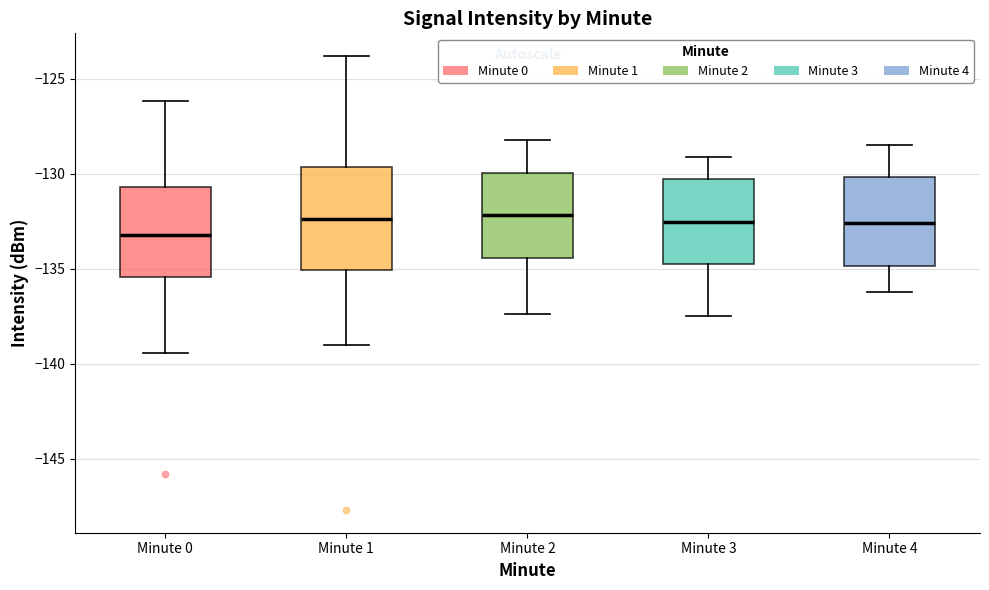

Reading left to right, read every box against the y-axis: the position of its median line, the range the box covers, and the ends of its whiskers. The values are not printed on the chart, so give them approximately, as read against the axis.

Minute 0: median -133.0, box -135.5 to -130.5, whiskers -139.5 to -126.0
Minute 1: median -132.5, box -135.0 to -129.5, whiskers -139.0 to -124.0
Minute 2: median -132.0, box -134.5 to -130.0, whiskers -137.5 to -128.0
Minute 3: median -132.5, box -134.5 to -130.5, whiskers -137.5 to -129.0
Minute 4: median -132.5, box -135.0 to -130.0, whiskers -136.0 to -128.5